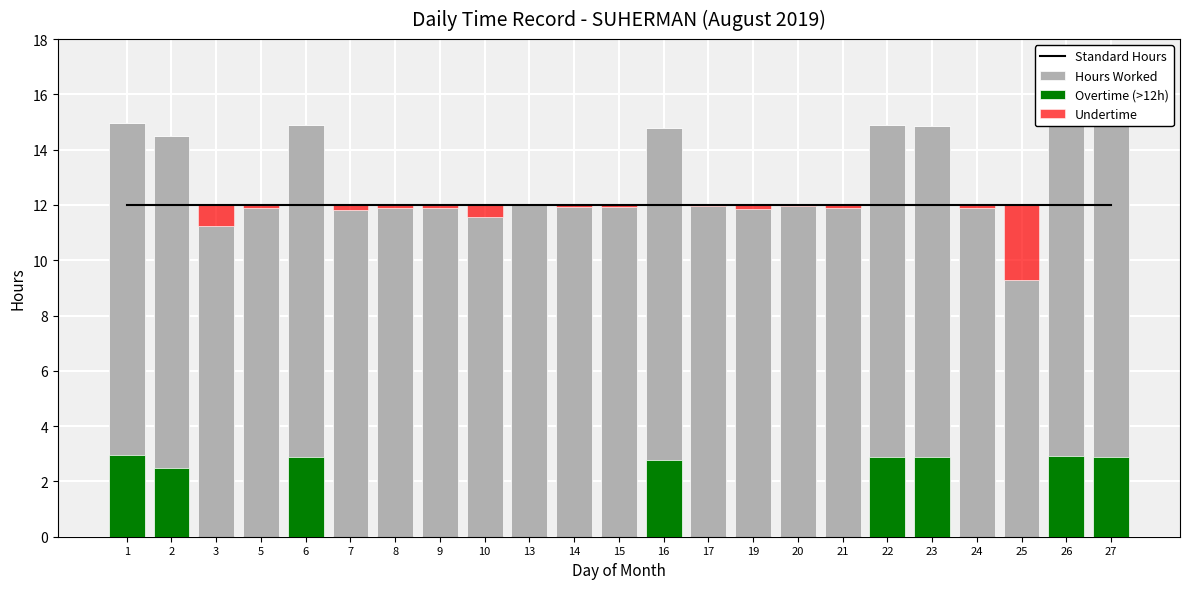

What is the difference between the maximum and minimum values in the Overtime (>12h) series?

3.0